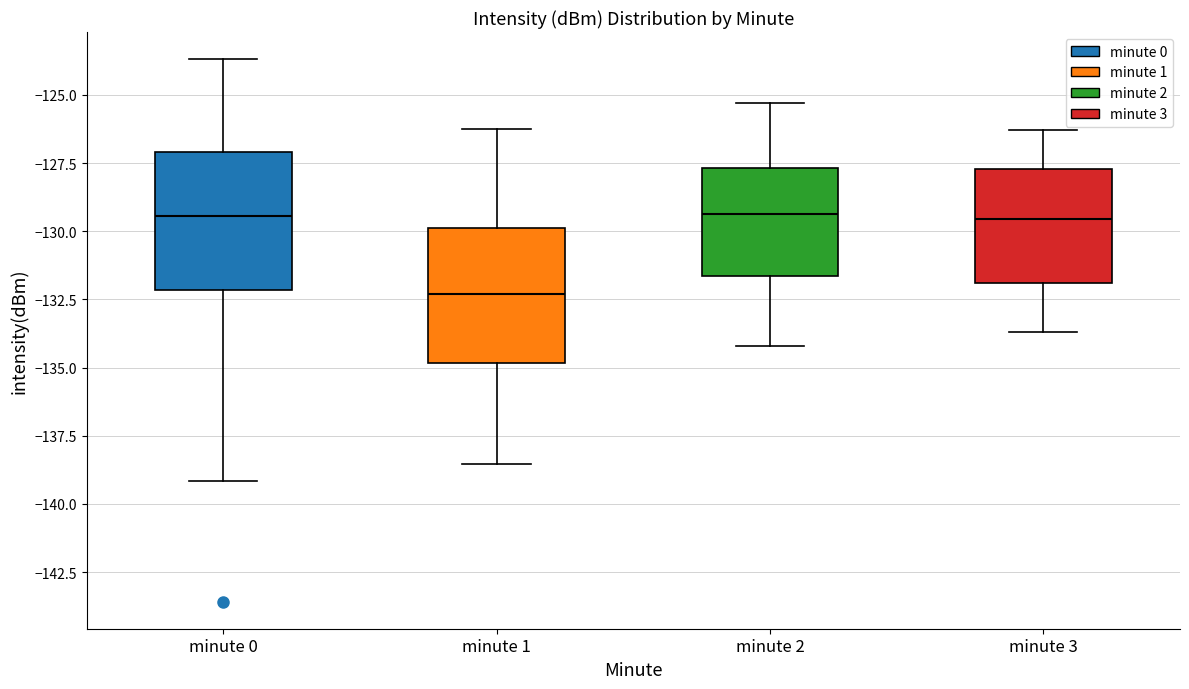

Where is the lower edge of the box for minute 2 on the y-axis? The values are not printed on the chart, so give them approximately, as read against the axis.

-131.5